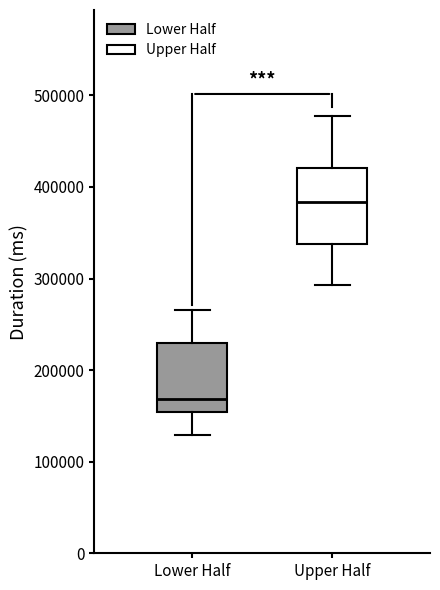

Where does the median line of the box for Lower Half sit on the y-axis? The values are not printed on the chart, so give them approximately, as read against the axis.

170000